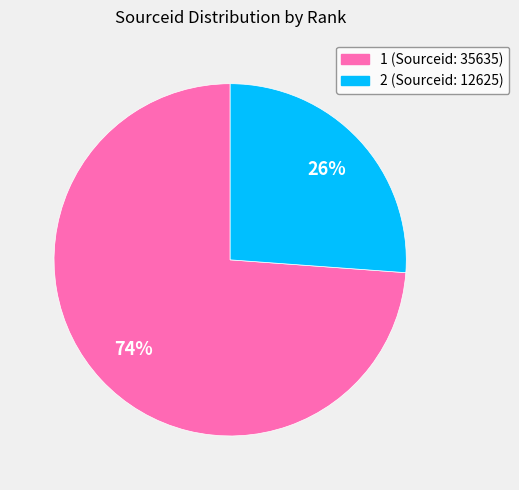

To the nearest percent, what is the difference between the largest and smallest slice percentages?

48%